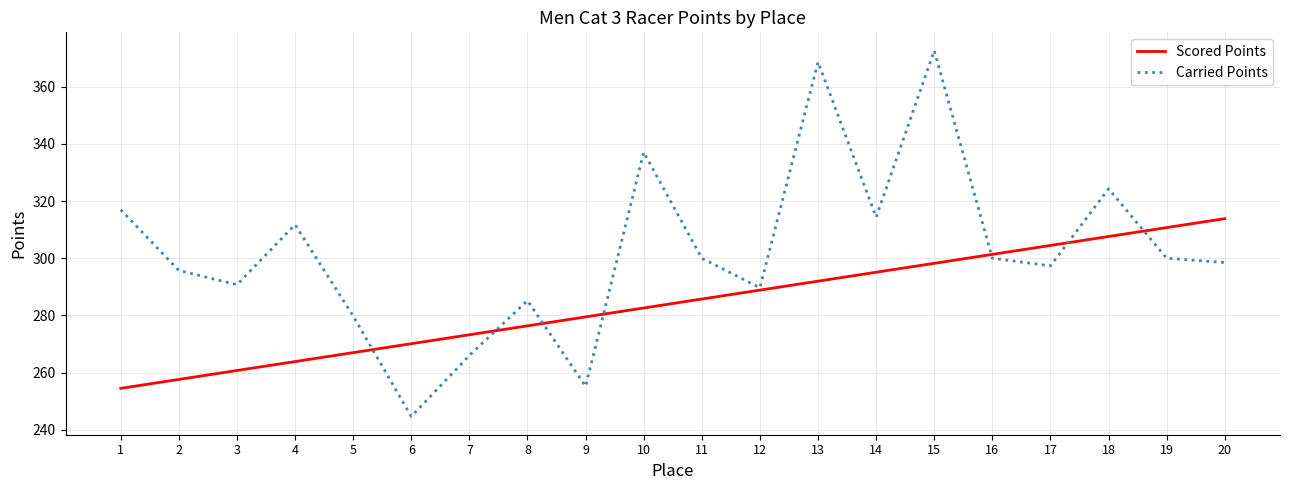

The Scored Points series shows 413.3 at 14. True or false?

False